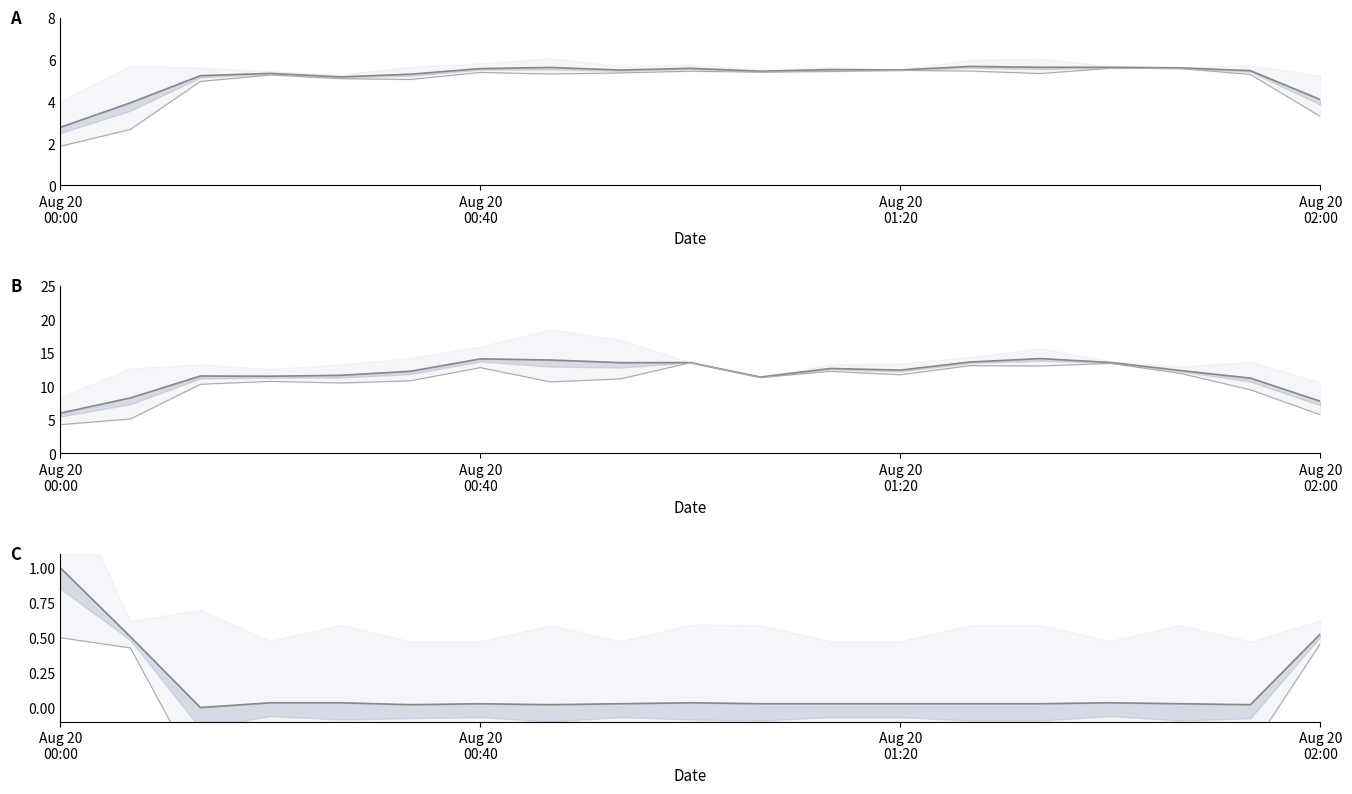

What is the sum of all C values?

2.5